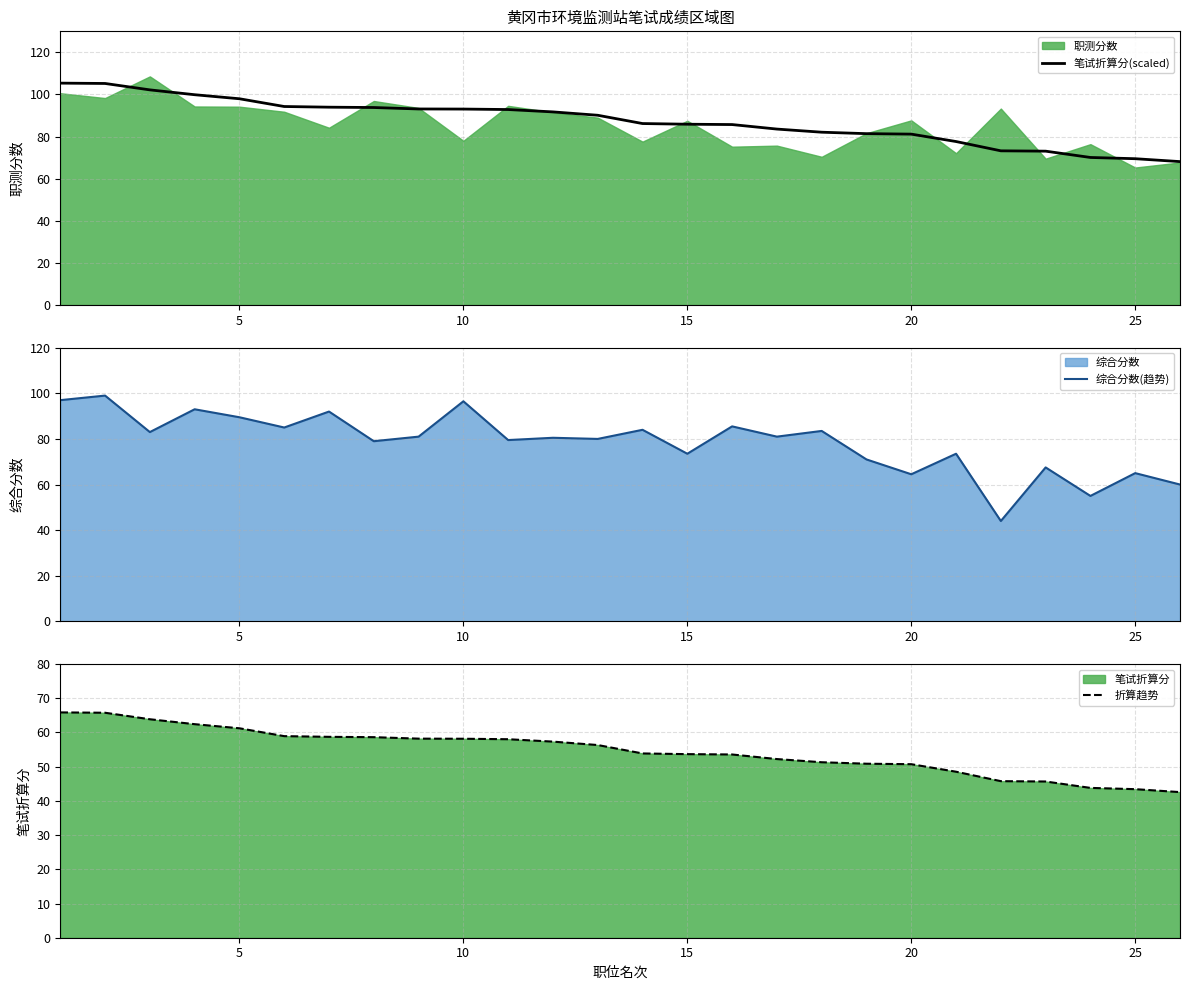

Does the chart have visible grid lines?

Yes